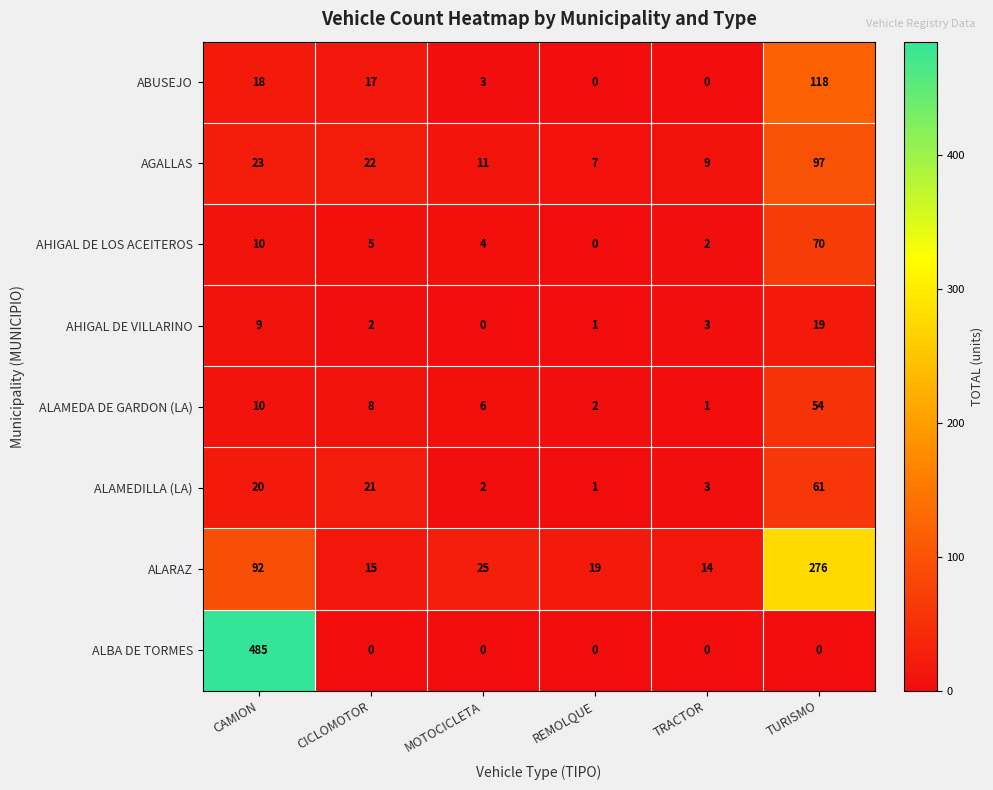

Where does the ABUSEJO series first go above 17?

CAMION